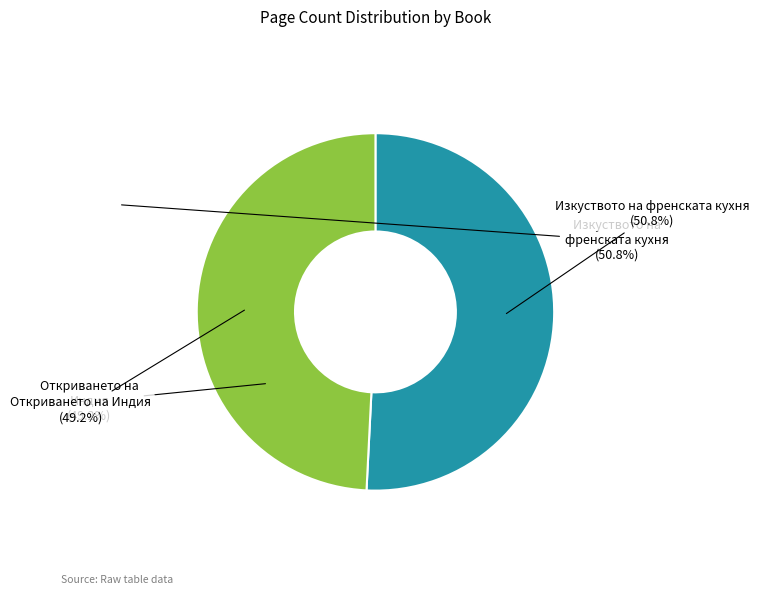

To the nearest percent, what is the average slice percentage?

50%